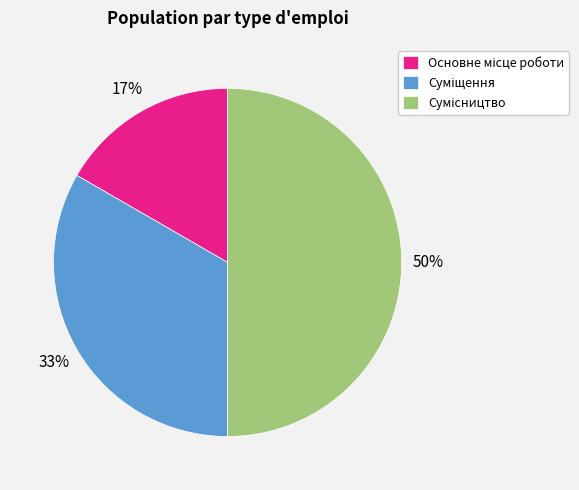

To the nearest percent, what is the difference between the largest and smallest slice percentages?

33%